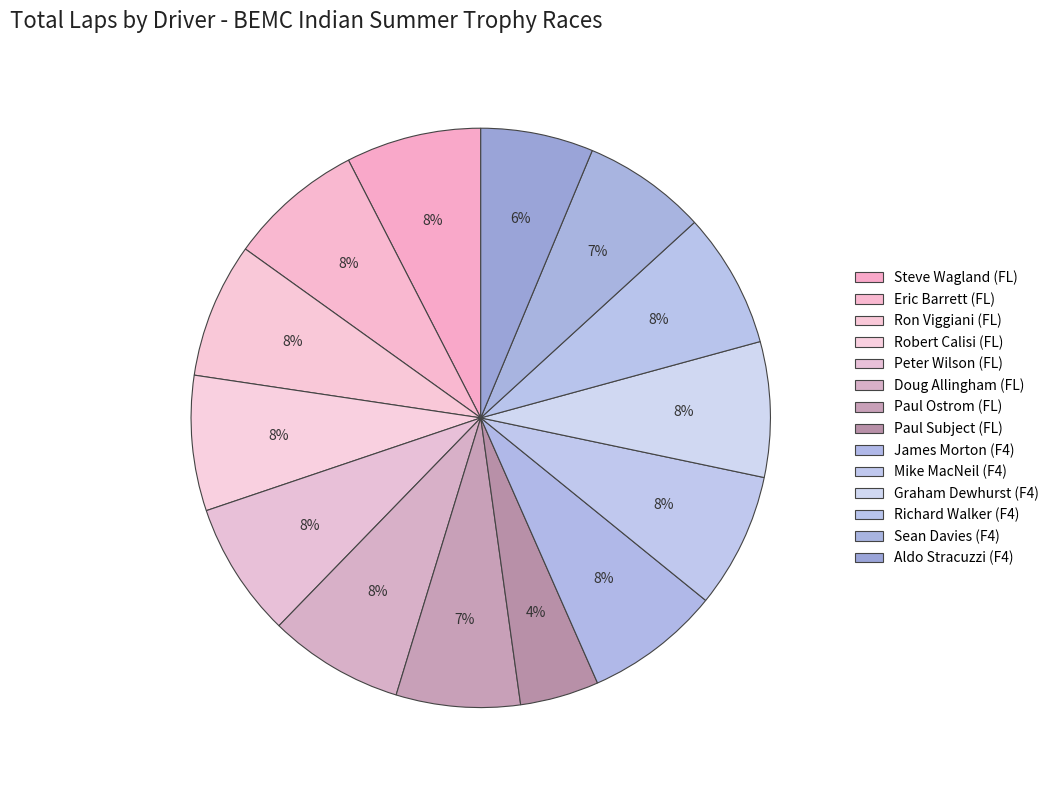

How many slices are in this pie chart?

14